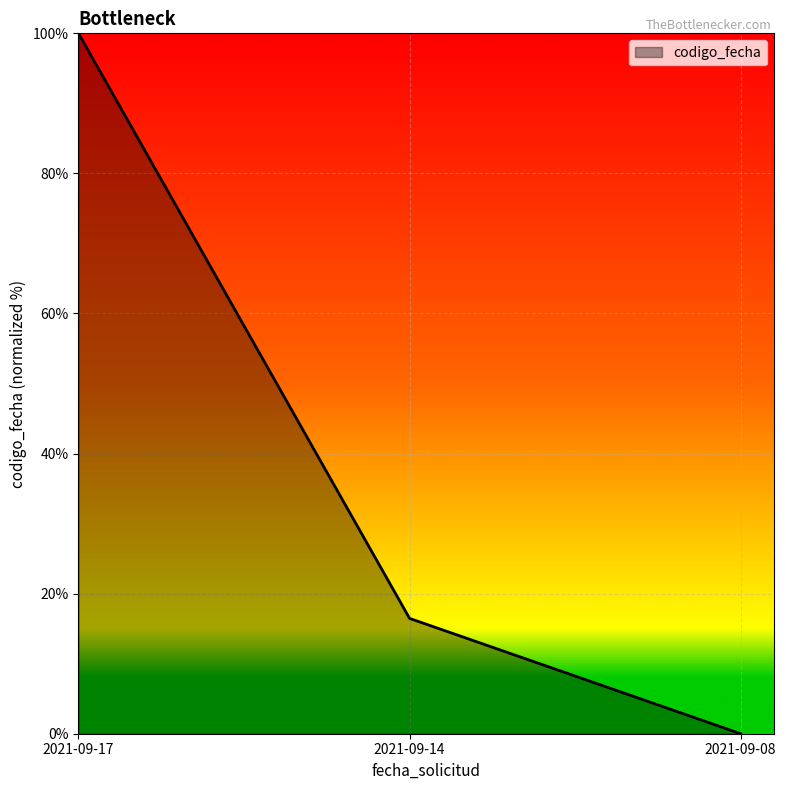

How many categories are shown in the chart?

3